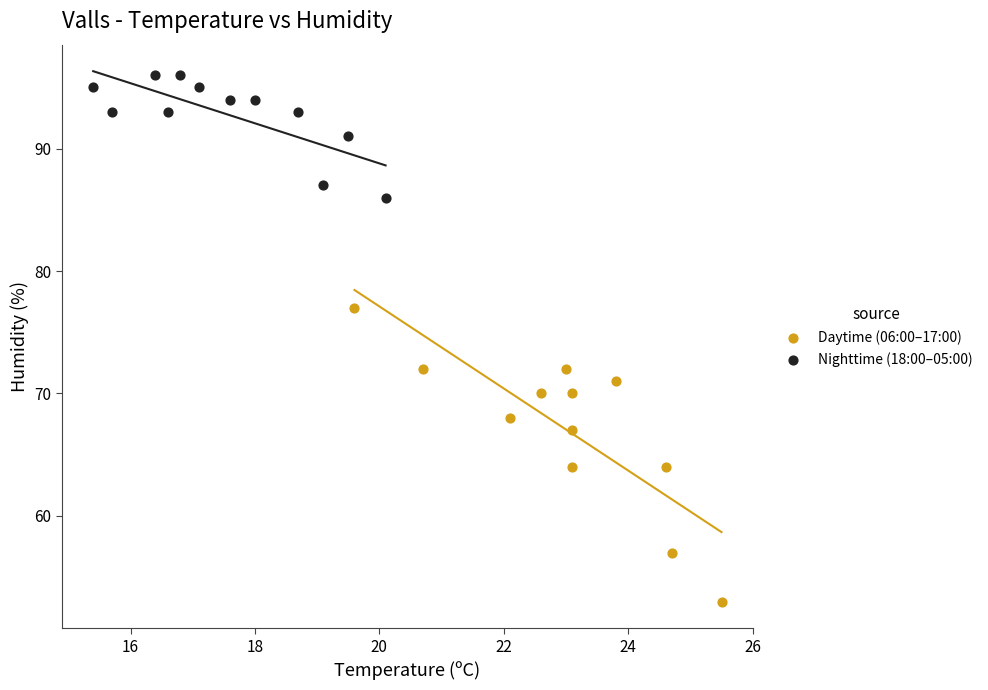

What are all the series names shown in the legend?

Daytime (06:00–17:00), Nighttime (18:00–05:00)